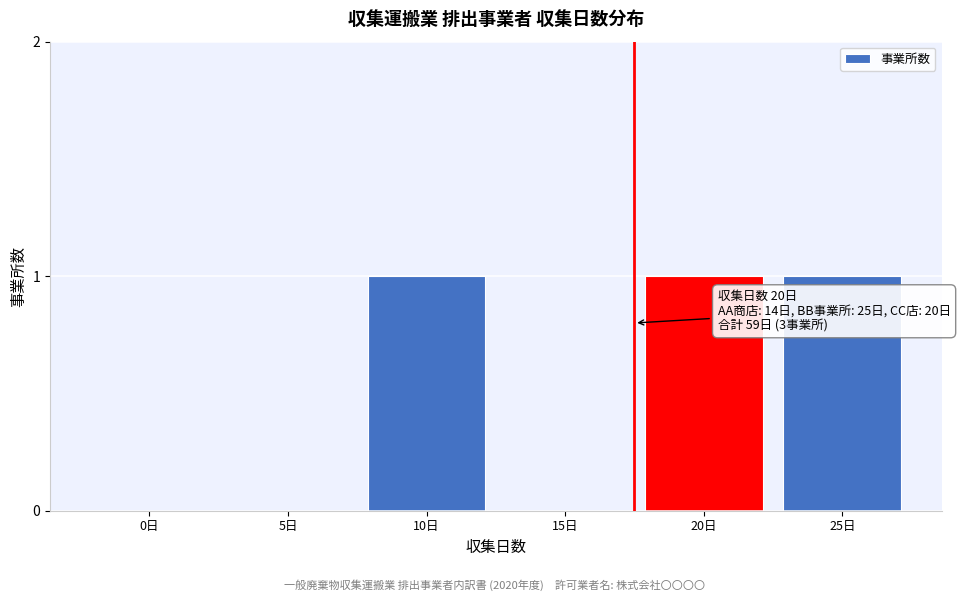

Reading left to right, extract all data points from this chart.

0日=0	5日=0	10日=1	15日=0	20日=1	25日=1